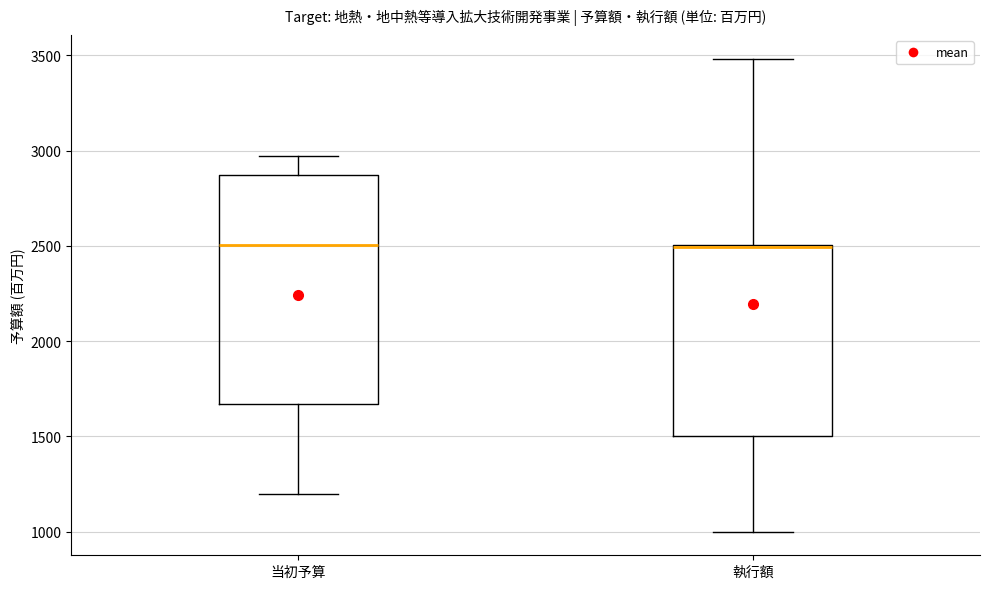

Where does the median line of the box for 当初予算 sit on the y-axis? The values are not printed on the chart, so give them approximately, as read against the axis.

2500